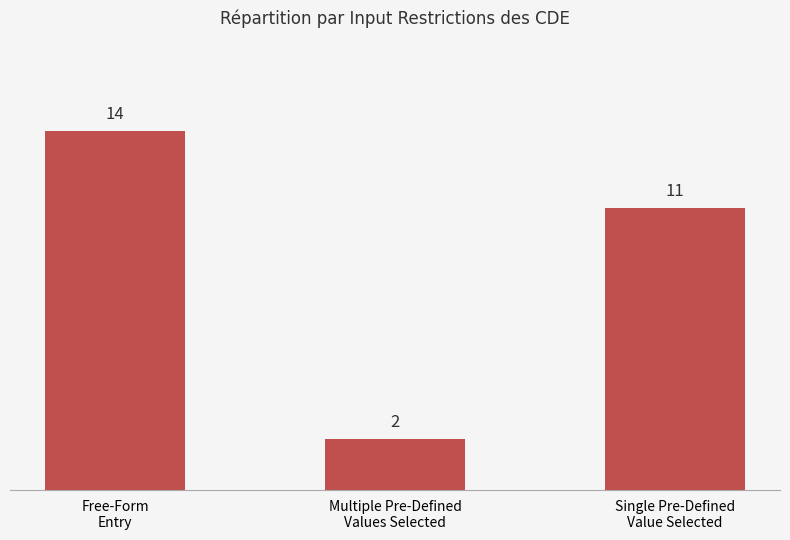

Count the number of categories in the chart.

3